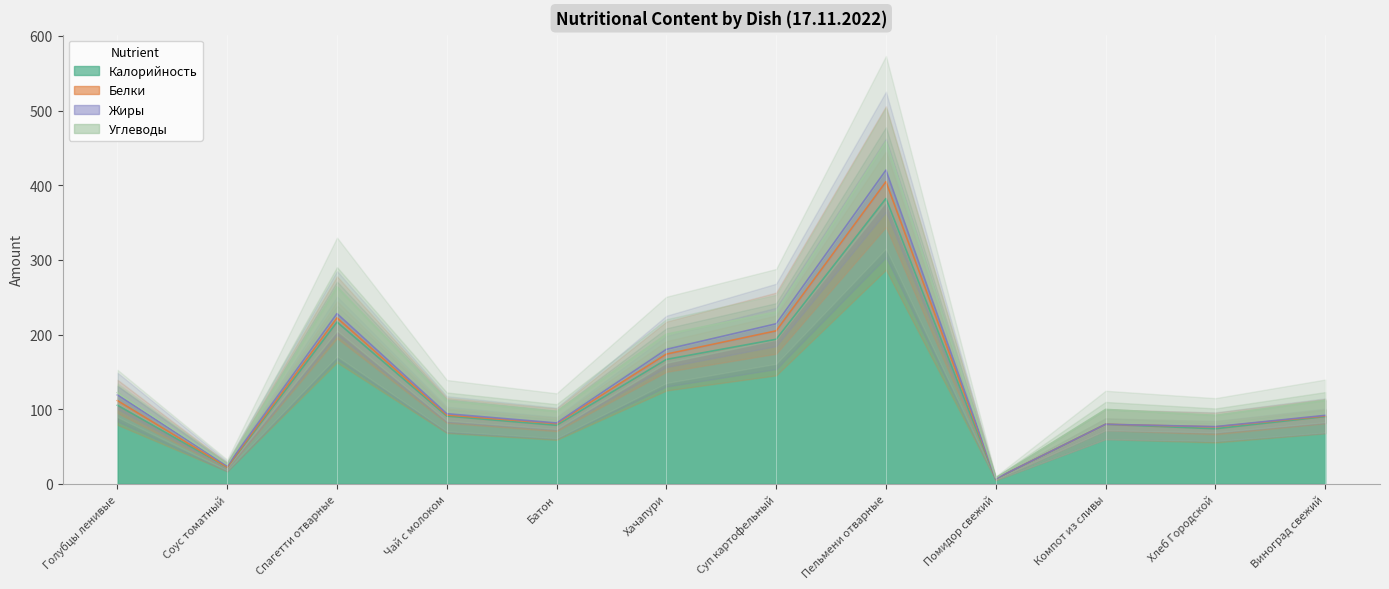

Reading right to left, extract all data points from this chart.

Калорийность: Виноград свежий=90.2	Хлеб Городской=73.9	Компот из сливы=79.8	Помидор свежий=6.5	Пельмени отварные=382.3	Суп картофельный=193.7	Хачапури=166.8	Батон=78.5	Чай с молоком=90.8	Спагетти отварные=216.8	Соус томатный=22.2	Голубцы ленивые=105.4
Белки: Виноград свежий=0.8	Хлеб Городской=2.5	Компот из сливы=0.0	Помидор свежий=0.3	Пельмени отварные=22.5	Суп картофельный=11.3	Хачапури=7.1	Батон=2.2	Чай с молоком=1.4	Спагетти отварные=5.6	Соус томатный=0.3	Голубцы ленивые=6.2
Жиры: Виноград свежий=0.8	Хлеб Городской=0.4	Компот из сливы=0.0	Помидор свежий=0.1	Пельмени отварные=15.5	Суп картофельный=9.5	Хачапури=6.3	Батон=0.9	Чай с молоком=1.8	Спагетти отварные=5.7	Соус томатный=1.5	Голубцы ленивые=7.6
Углеводы: Виноград свежий=20.0	Хлеб Городской=15.2	Компот из сливы=20.0	Помидор свежий=1.2	Пельмени отварные=38.2	Суп картофельный=15.8	Хачапури=20.4	Батон=15.4	Чай с молоком=17.3	Спагетти отварные=35.9	Соус томатный=1.9	Голубцы ленивые=3.1